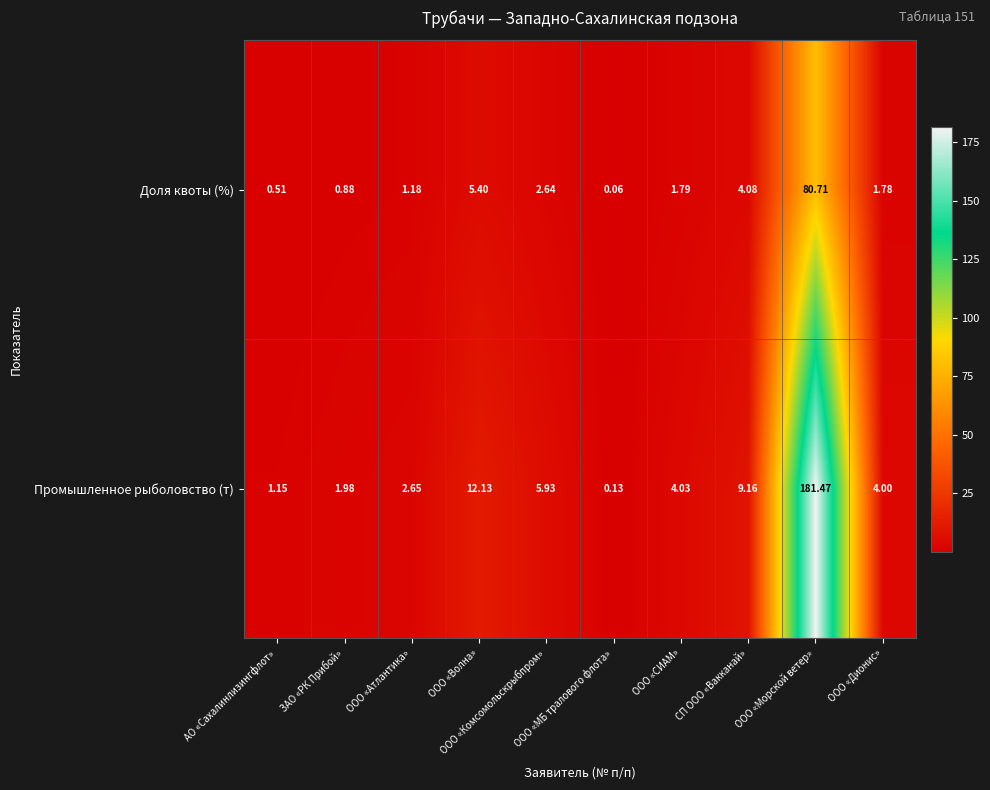

Which series has the widest spread of values?

Промышленное рыболовство (т)